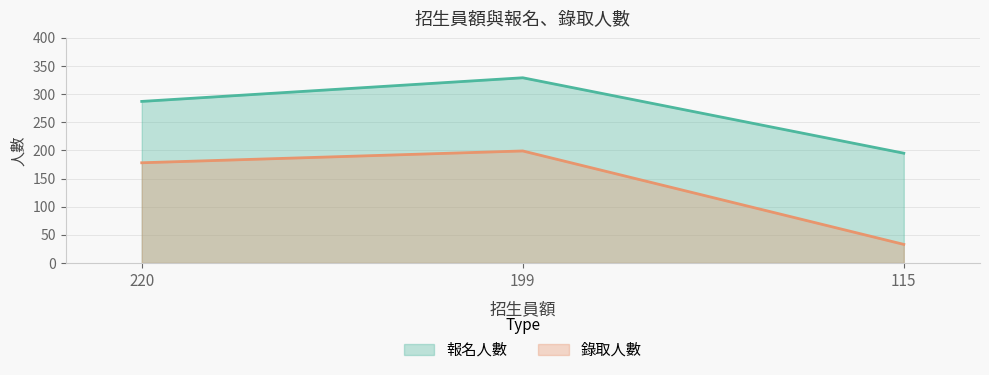

What is the difference between the maximum and second lowest values in the 報名人數 series?

42